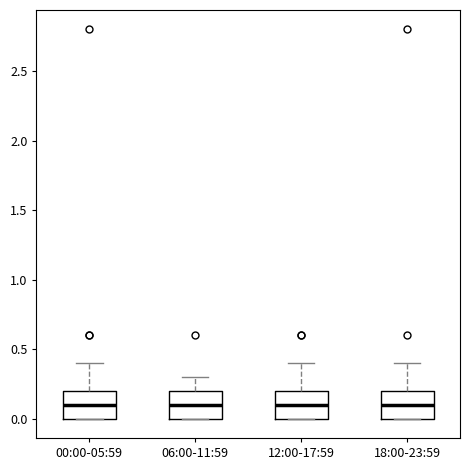

Reading left to right, read every box against the y-axis: the position of its median line, the range the box covers, and the ends of its whiskers. The values are not printed on the chart, so give them approximately, as read against the axis.

00:00-05:59: median 0.1, box 0.0 to 0.2, whiskers 0.0 to 0.4
06:00-11:59: median 0.1, box 0.0 to 0.2, whiskers 0.0 to 0.3
12:00-17:59: median 0.1, box 0.0 to 0.2, whiskers 0.0 to 0.4
18:00-23:59: median 0.1, box 0.0 to 0.2, whiskers 0.0 to 0.4